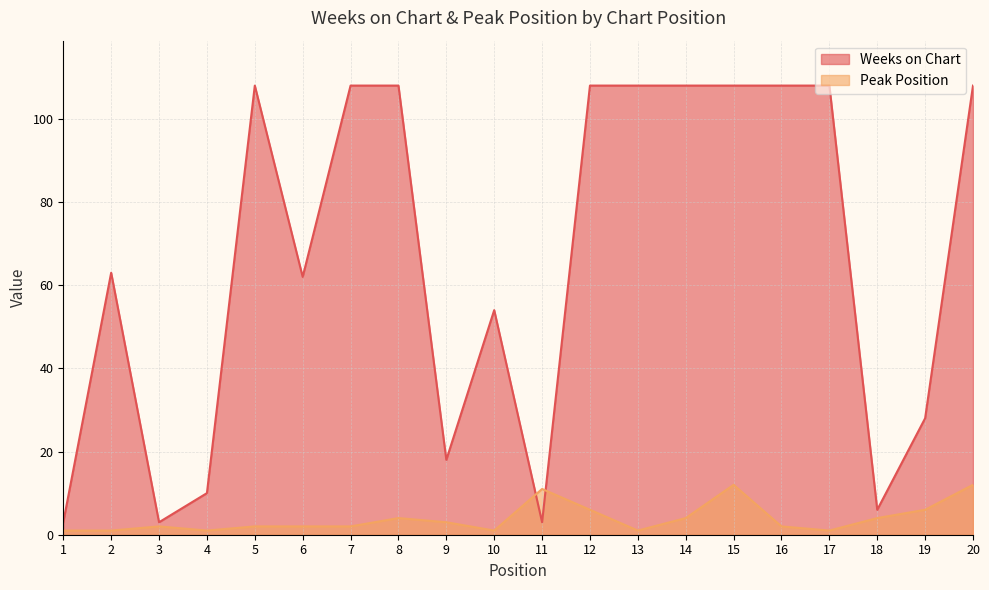

What is the value of the Peak Position point at the 9th from the left?

3